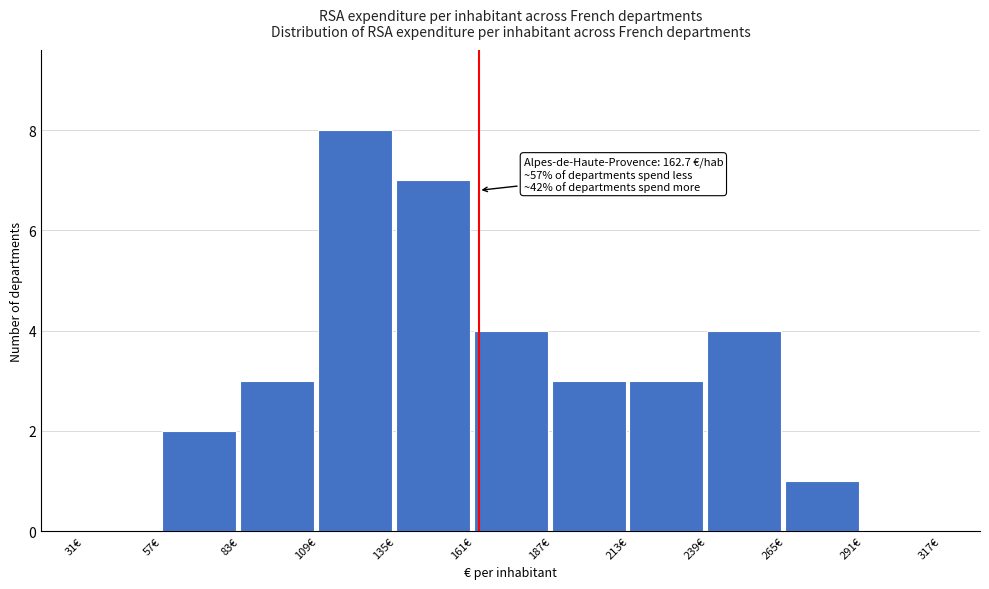

Over which range of the x-axis is the bar tallest?

109 to 135